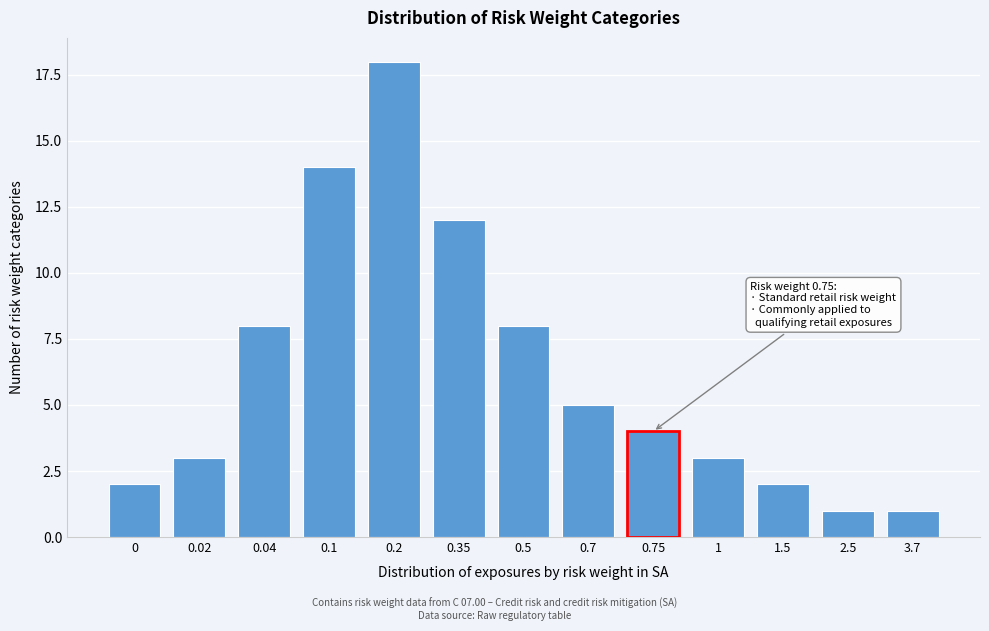

Reading left to right, extract all data points from this chart.

2	3	8	14	18	12	8	5	4	3	2	1	1